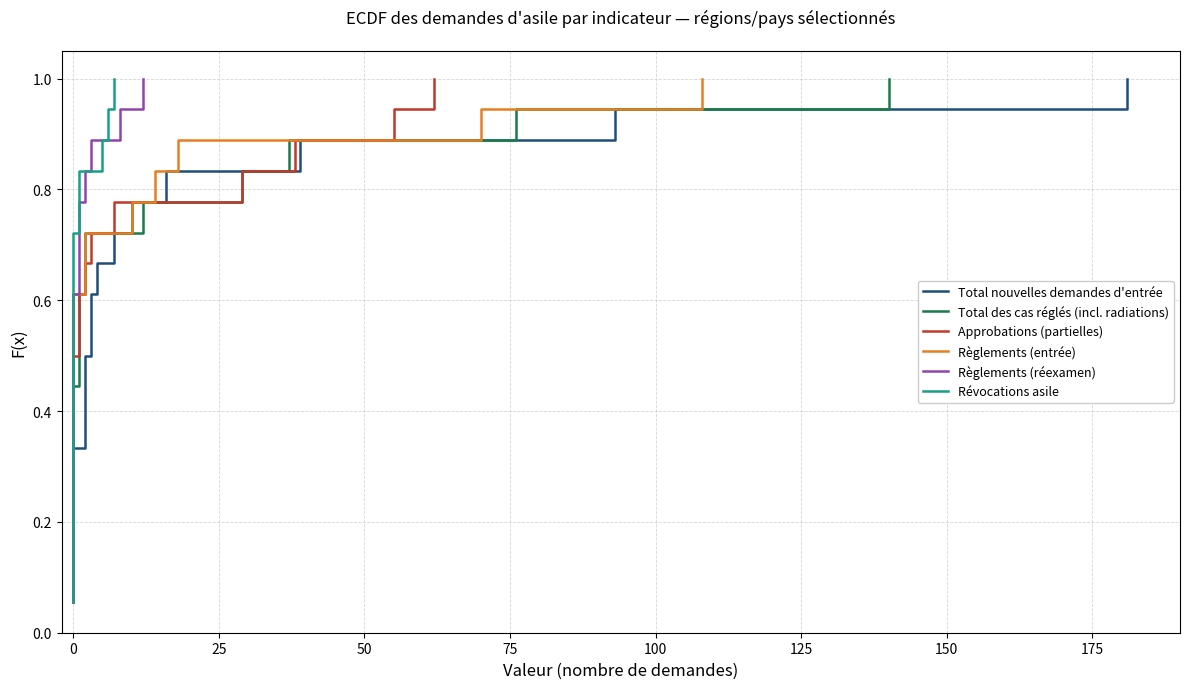

List the series in order of their peak value, highest first.

Total nouvelles demandes d'entrée, Total des cas réglés (incl. radiations), Approbations (partielles), Règlements (entrée), Règlements (réexamen), Révocations asile